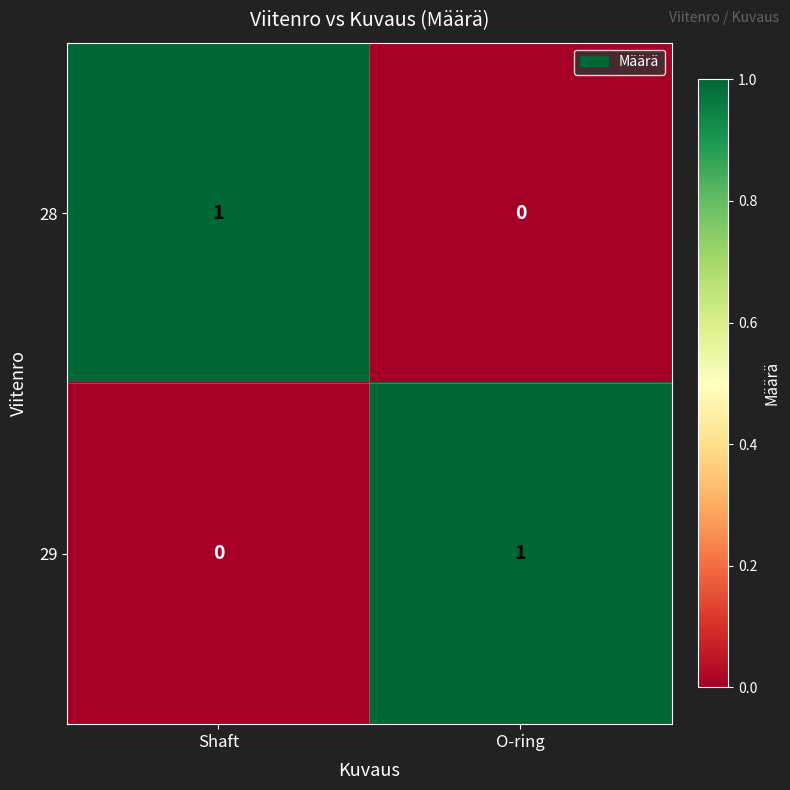

List the labels in order of 28 value, smallest first.

O-ring, Shaft